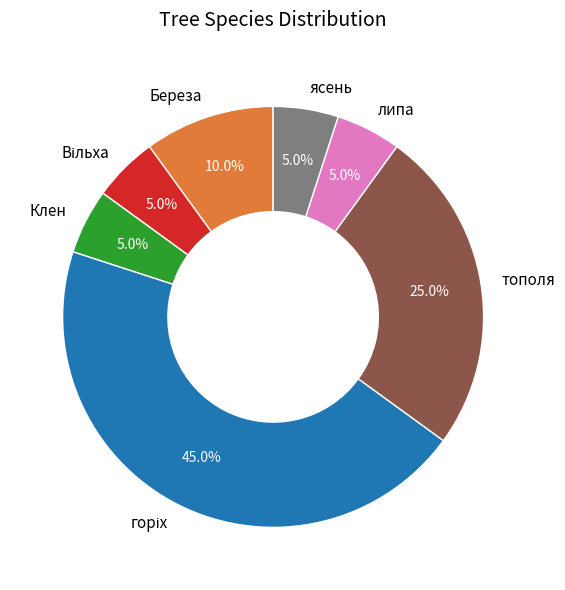

Which has a higher value, липа or тополя?

тополя